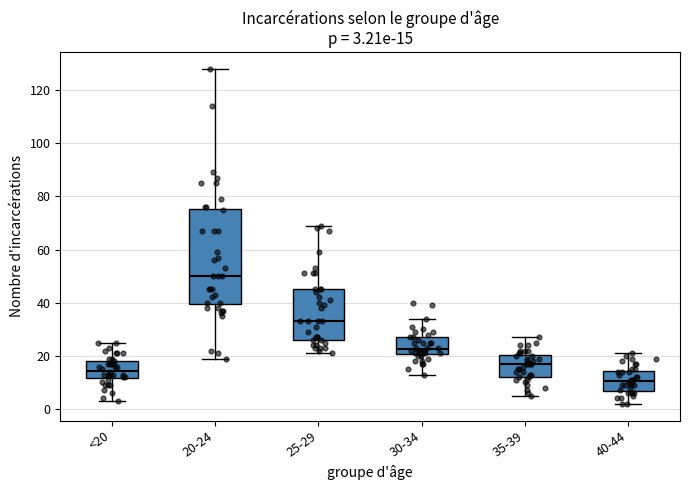

Which box is the tallest, from its lower edge to its upper edge?

20-24